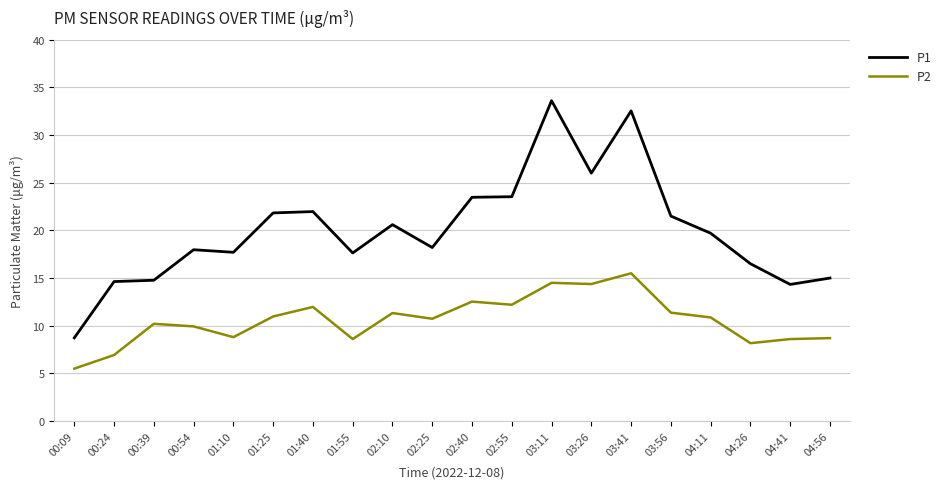

Which category has the highest value across all series?

03:11